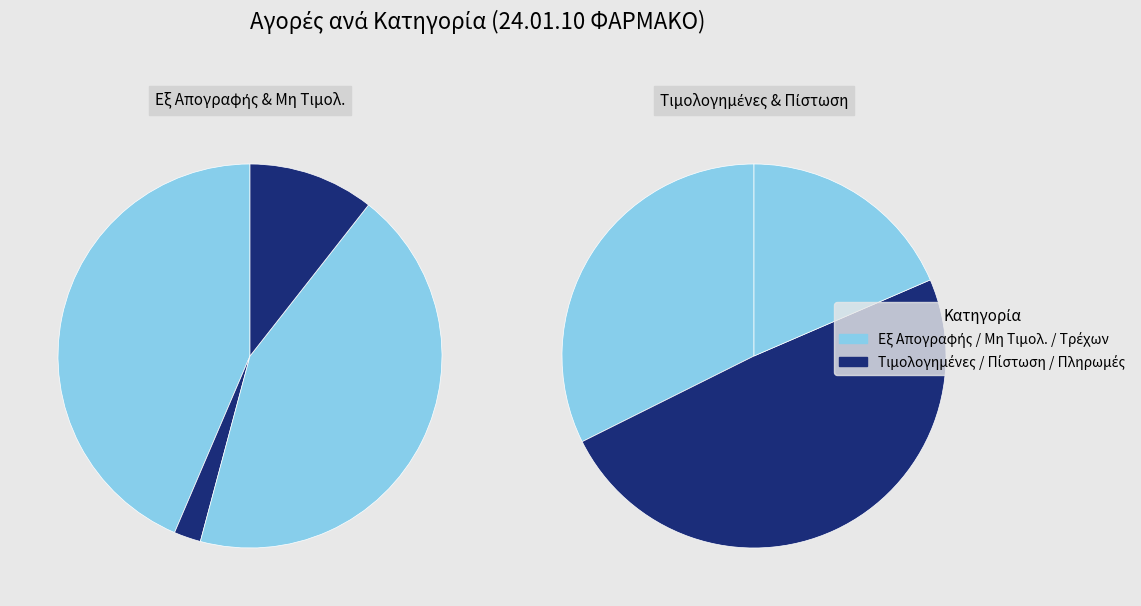

To the nearest percent, what is the difference between the largest and smallest slice percentages?

33%